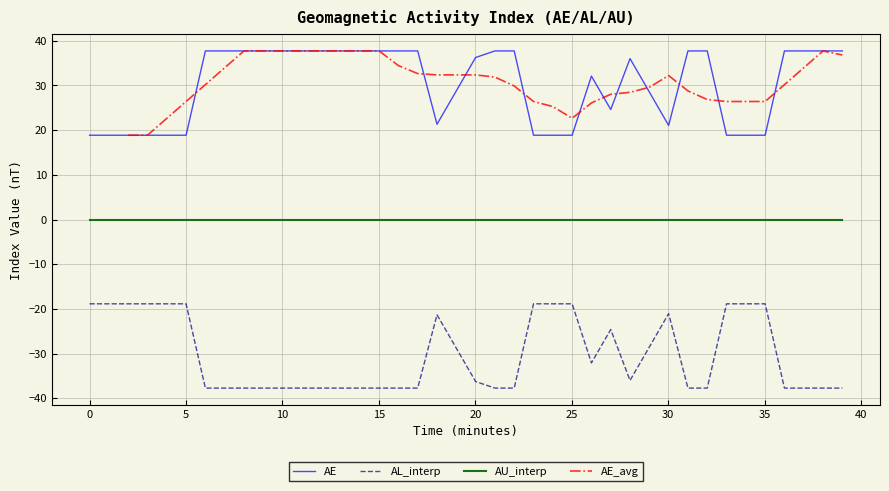

True or false: AE and AU_interp cross at least once.

False